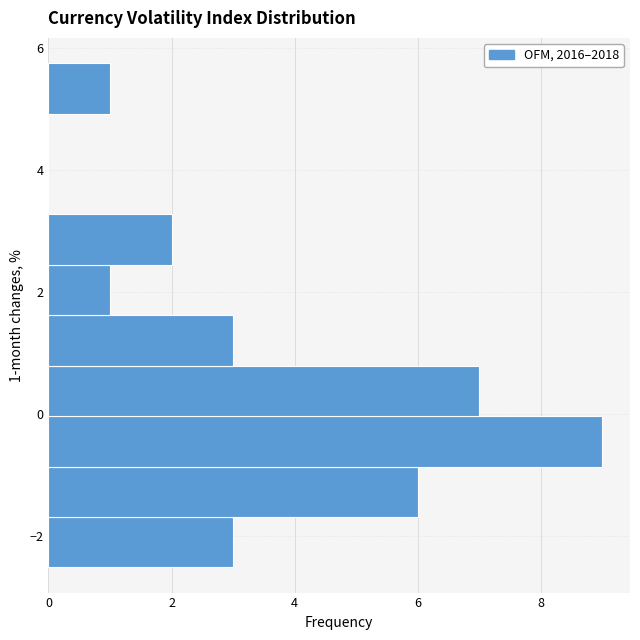

Over which range of the y-axis is the bar longest?

-0.8 to 0.0